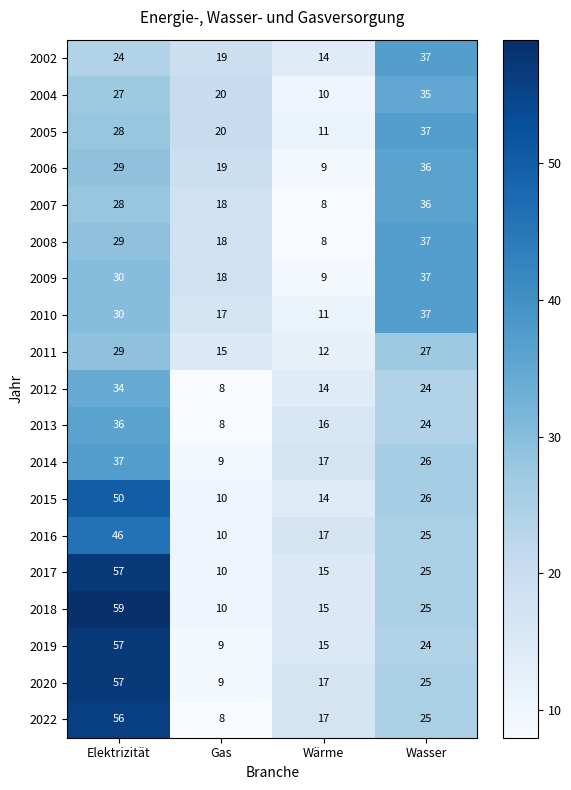

What is the difference between the second highest and second lowest values in the 2016 series?

8